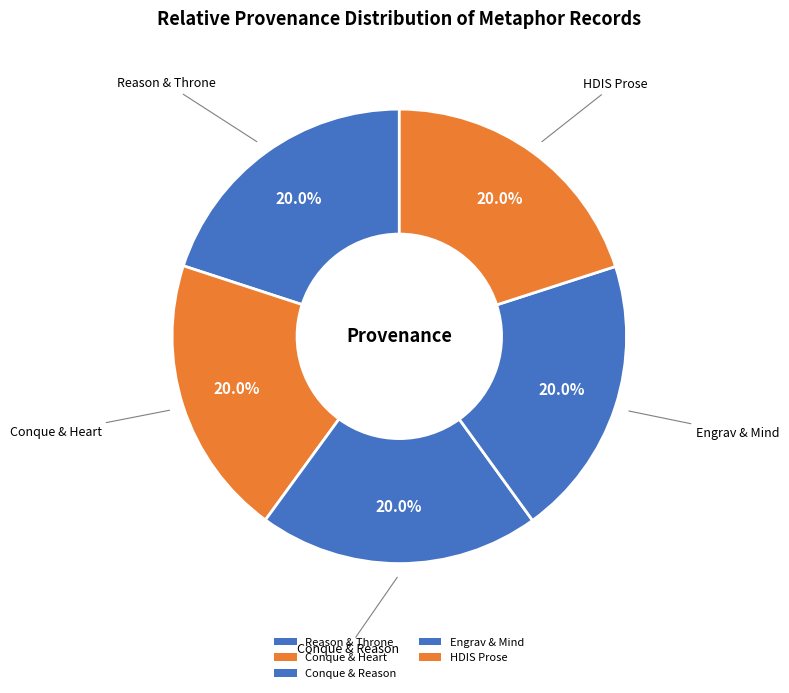

Rank the categories by value from highest to lowest.

Searching in HDIS (Prose), Searching "engrav" and "mind" in HDIS, Searching "conque" and "reason" in HDIS, Searching "conque" and "heart" in HDIS, Searching "reason" and "throne" in HDIS